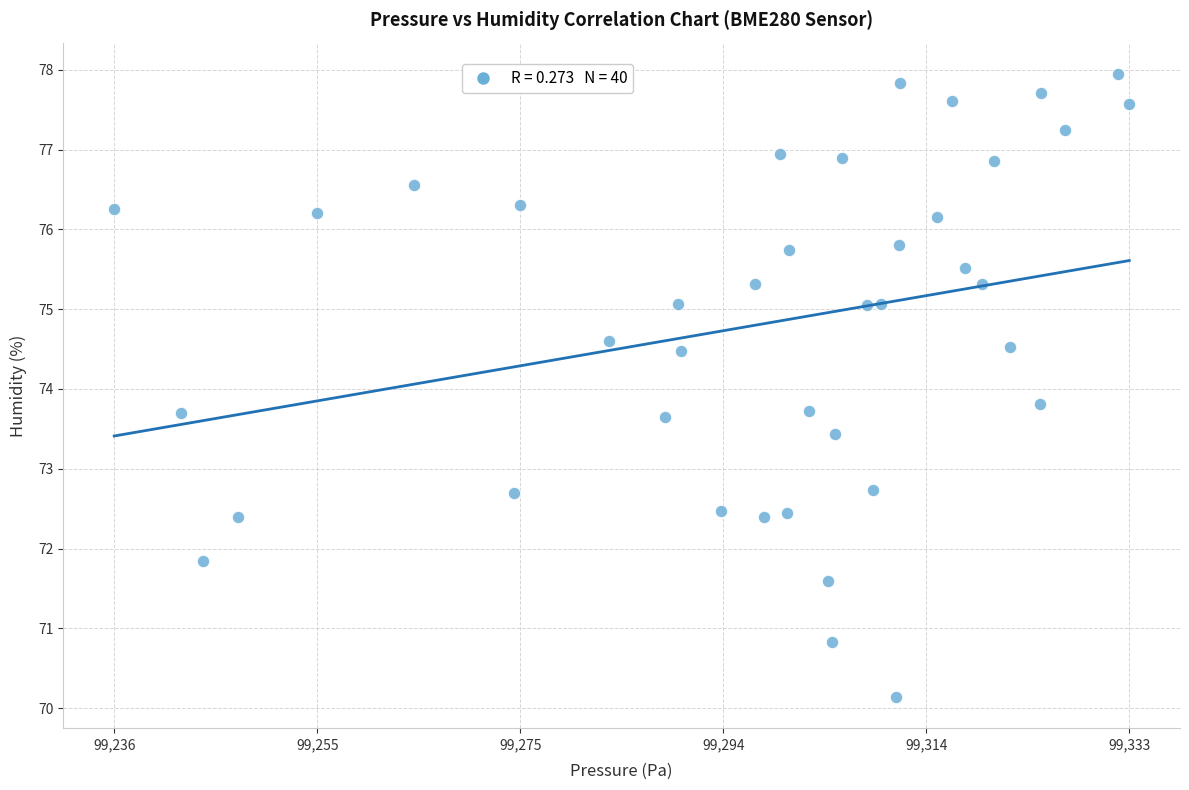

What Y value in the scatter plot is closest to 74?

73.8